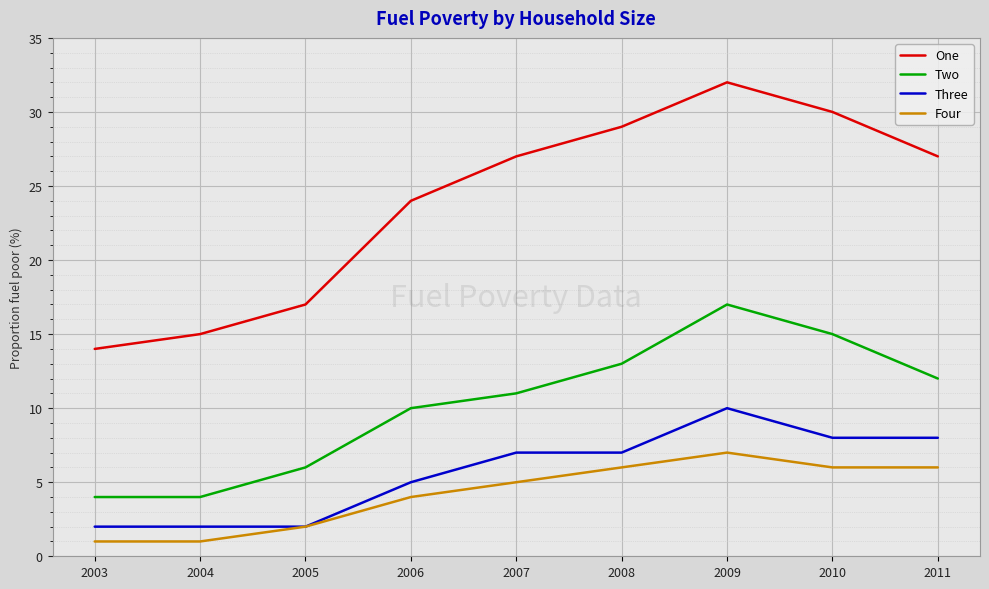

Is it true that Four equals 11 at 2009?

False